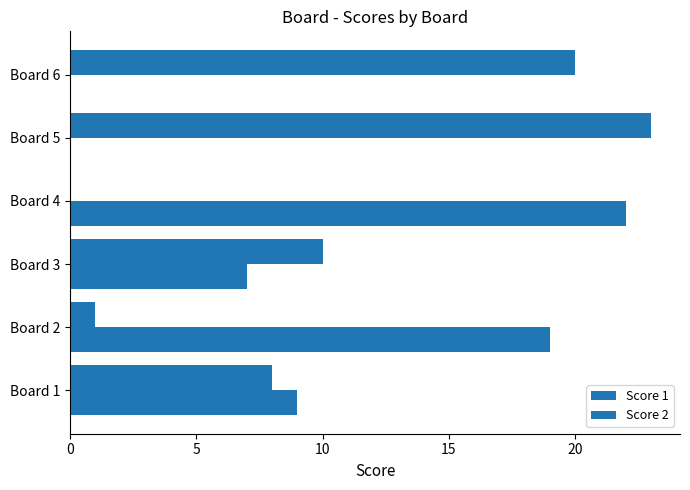

List the series in order of their peak value, lowest first.

Score 2, Score 1